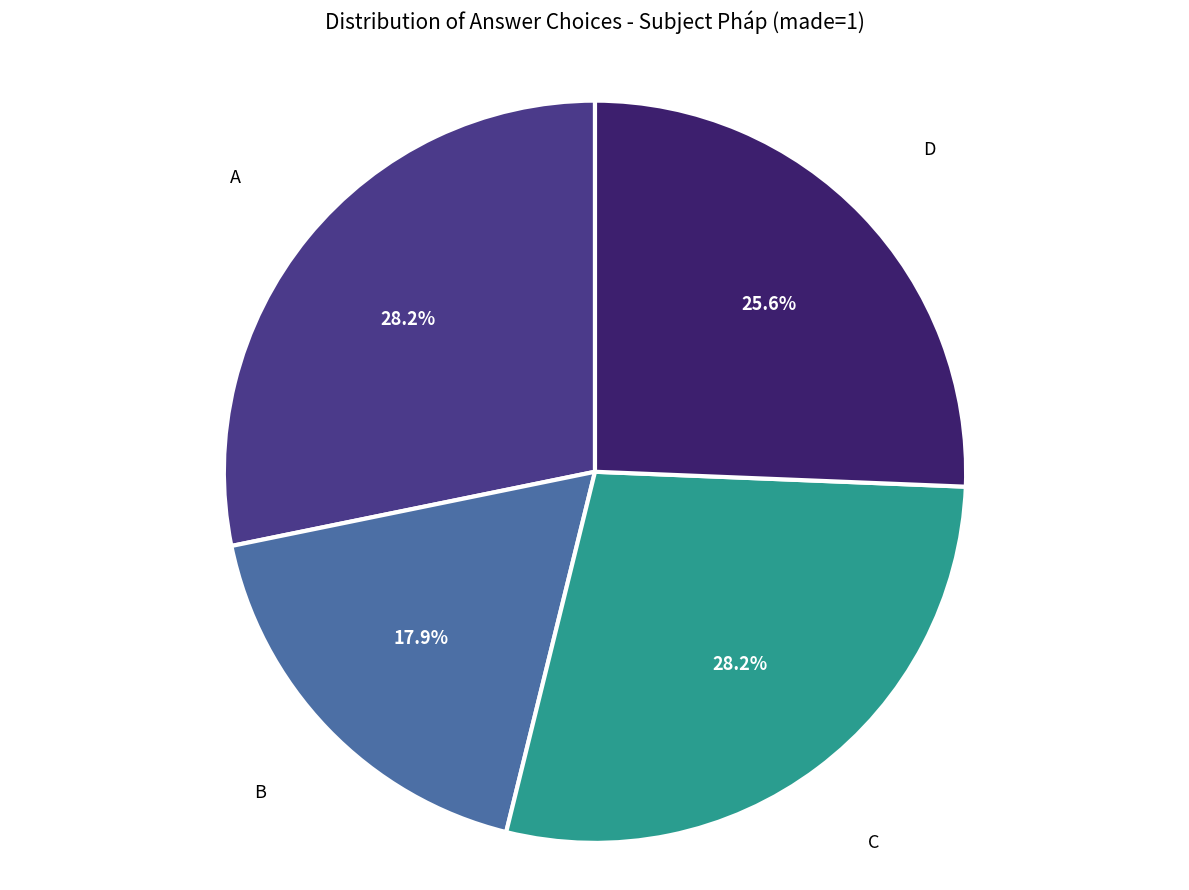

Is there a majority slice in this chart?

No